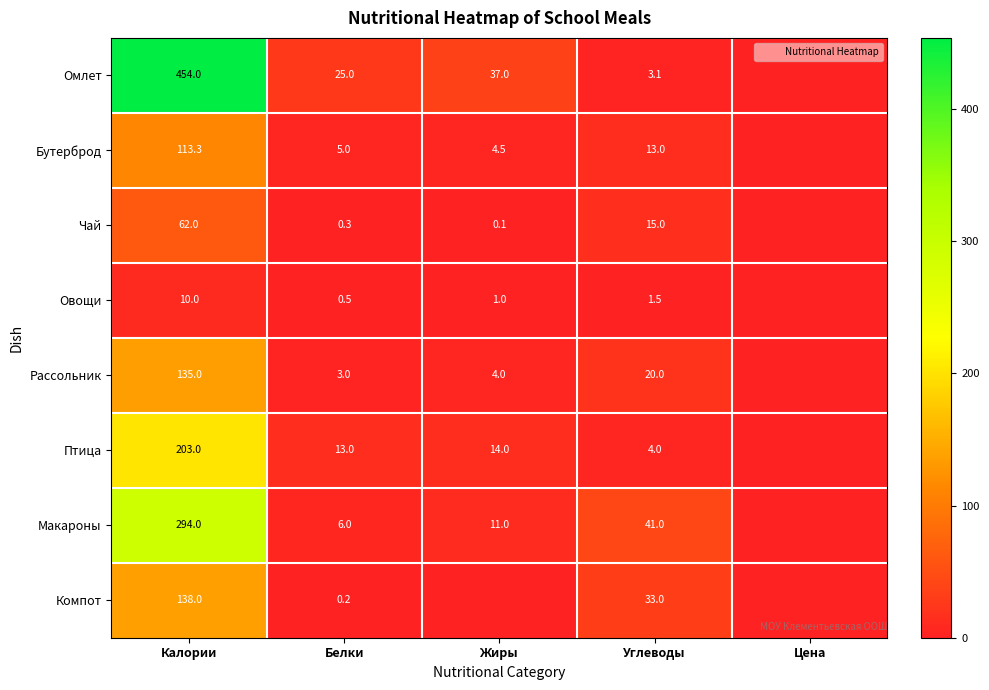

The Рассольник series shows 41.9 at Цена. True or false?

False